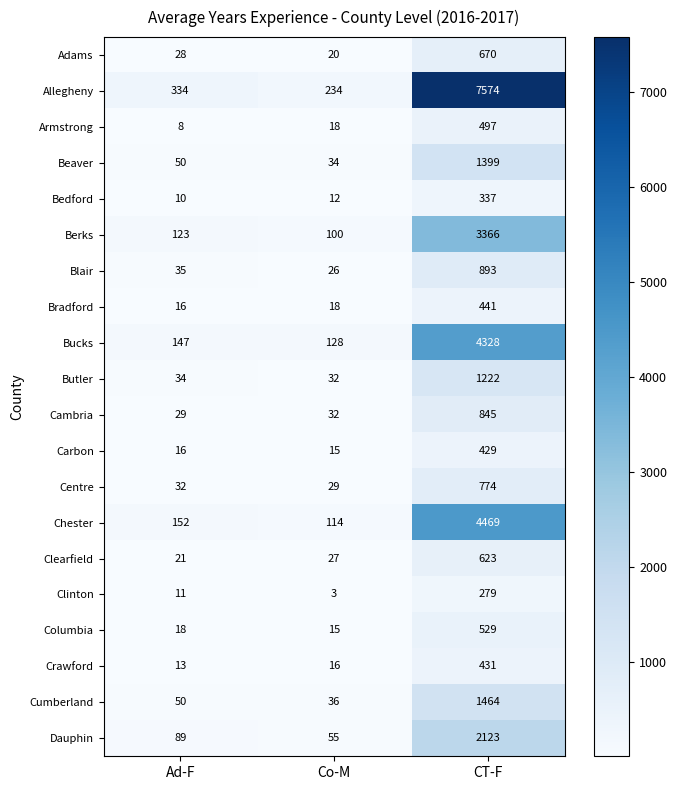

What is the difference between the highest and lowest values at Co-M?

231